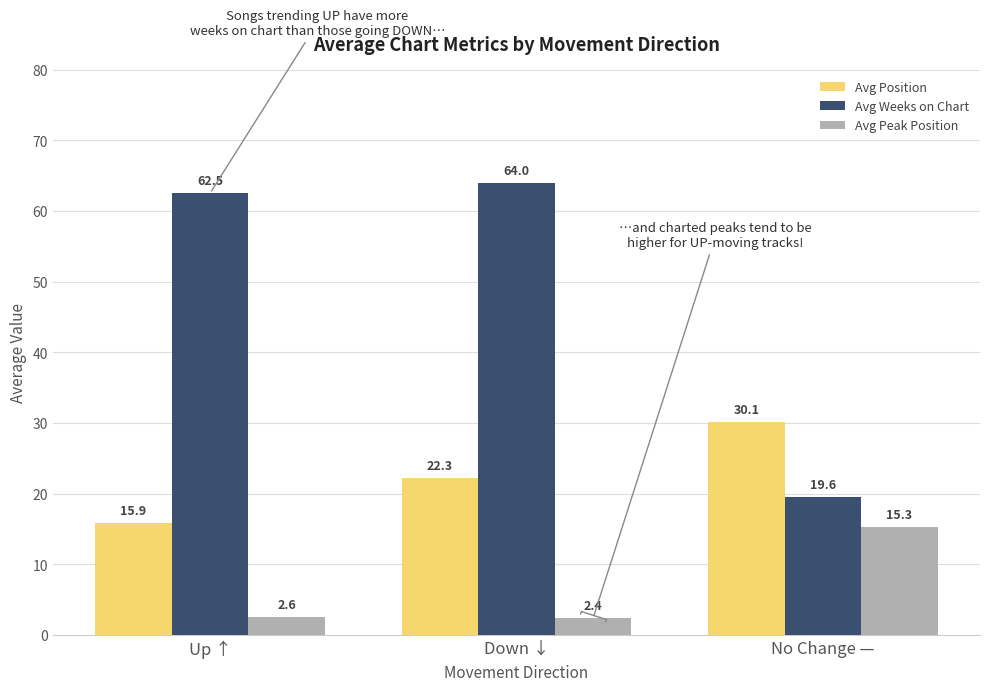

At Up ↑, list the series in order from largest to smallest.

Avg Weeks on Chart, Avg Position, Avg Peak Position